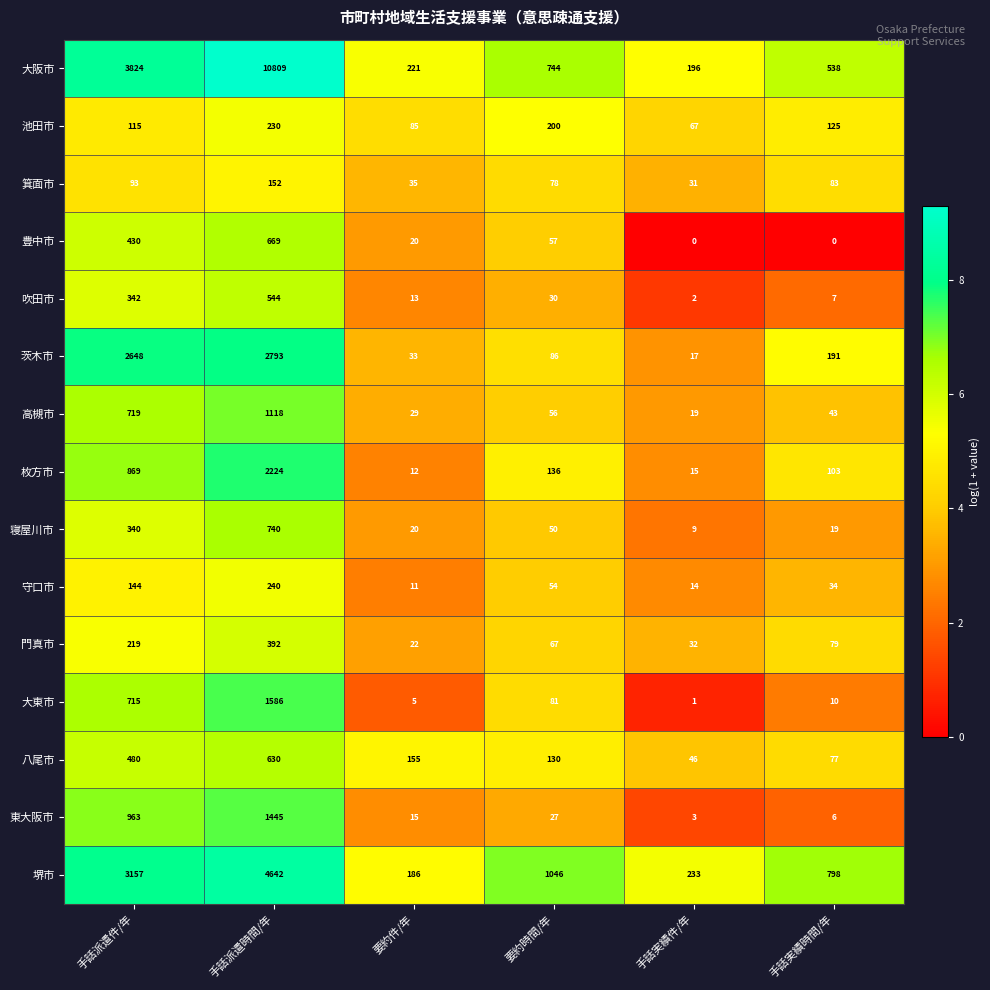

What is the average value of the 大東市 series?

400